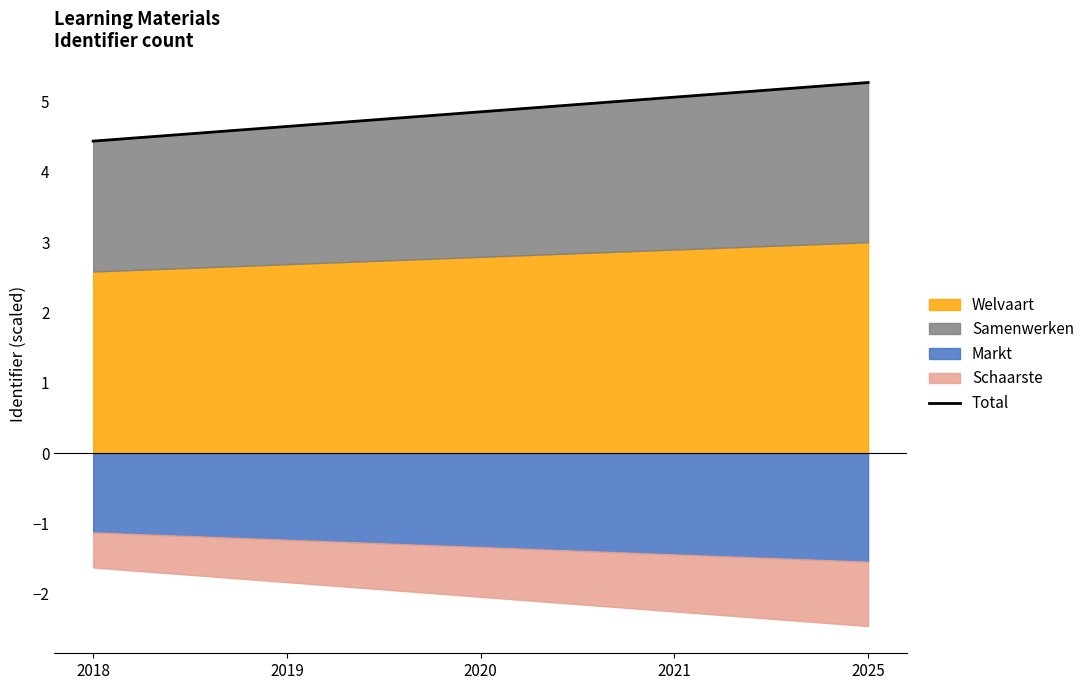

What is the approximate value at 2025?

5.3